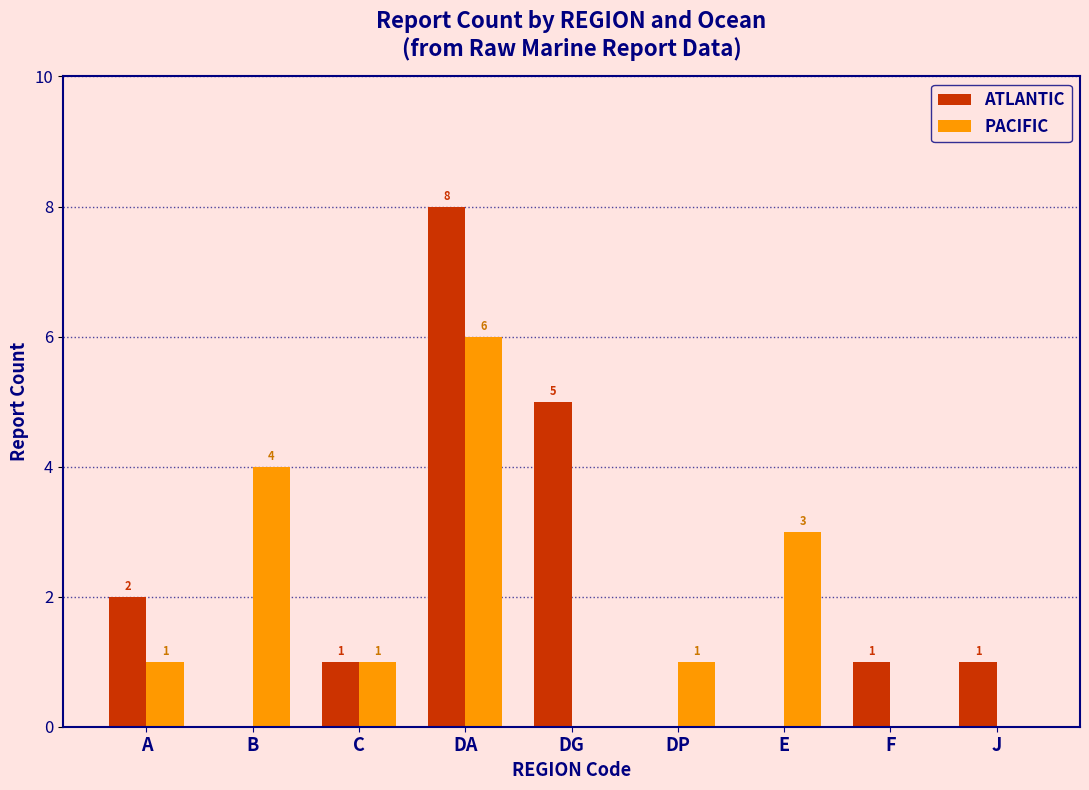

What is the sum of all ATLANTIC values?

18